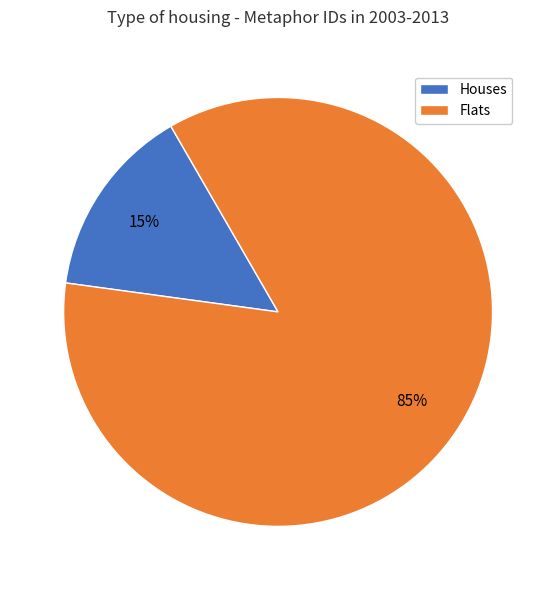

Does Flats represent more than half of the total?

Yes